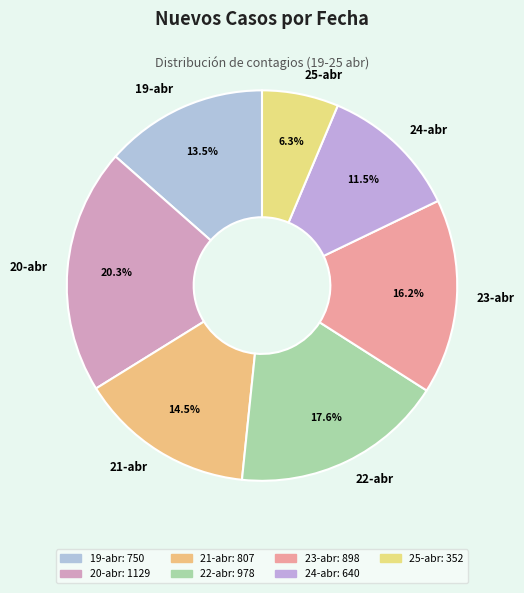

Rank the categories by value from lowest to highest.

25-abr, 24-abr, 19-abr, 21-abr, 23-abr, 22-abr, 20-abr